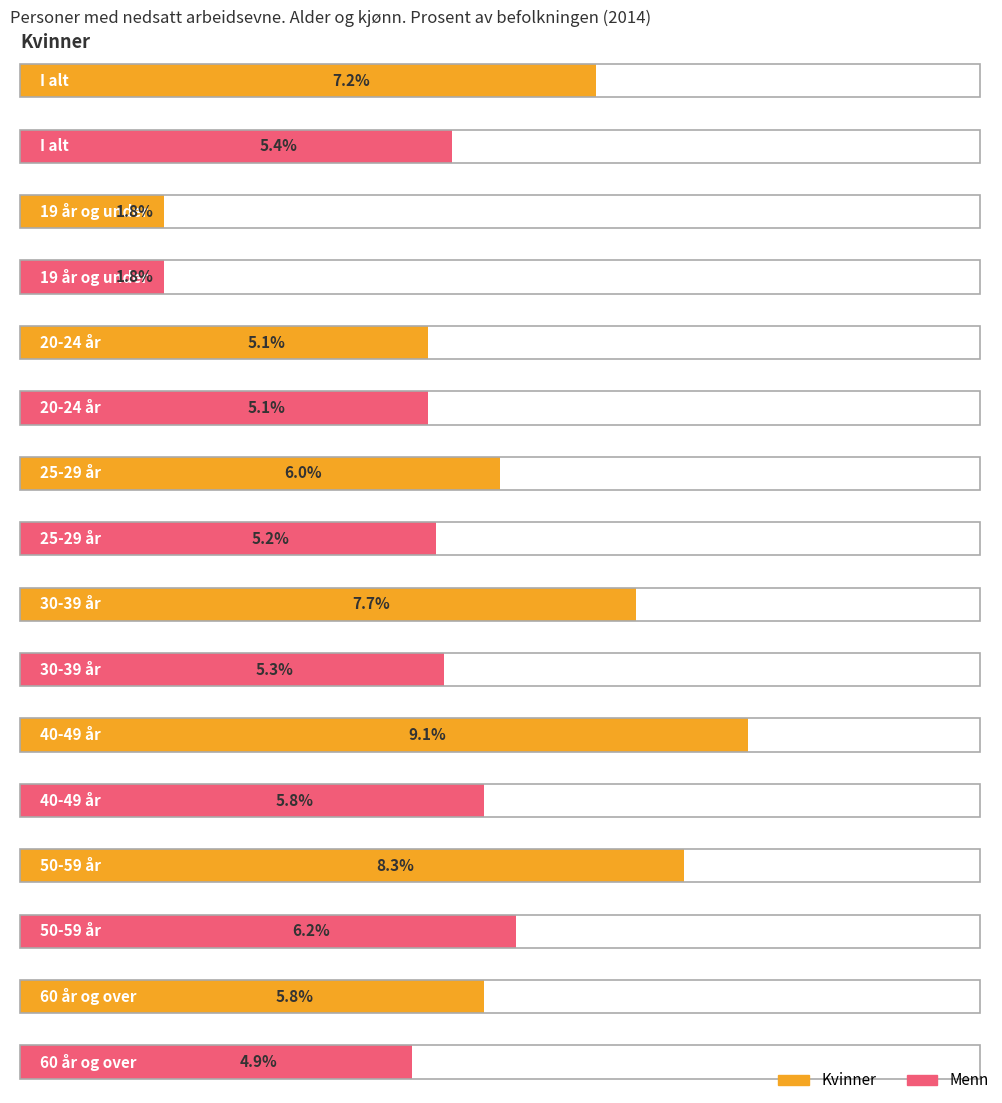

Reading right to left, what are all the values shown in this chart?

Kvinner: 60 år og over=5.8	50-59 år=8.3	40-49 år=9.1	30-39 år=7.7	25-29 år=6.0	20-24 år=5.1	19 år og under=1.8	I alt=7.2
Menn: 60 år og over=4.9	50-59 år=6.2	40-49 år=5.8	30-39 år=5.3	25-29 år=5.2	20-24 år=5.1	19 år og under=1.8	I alt=5.4